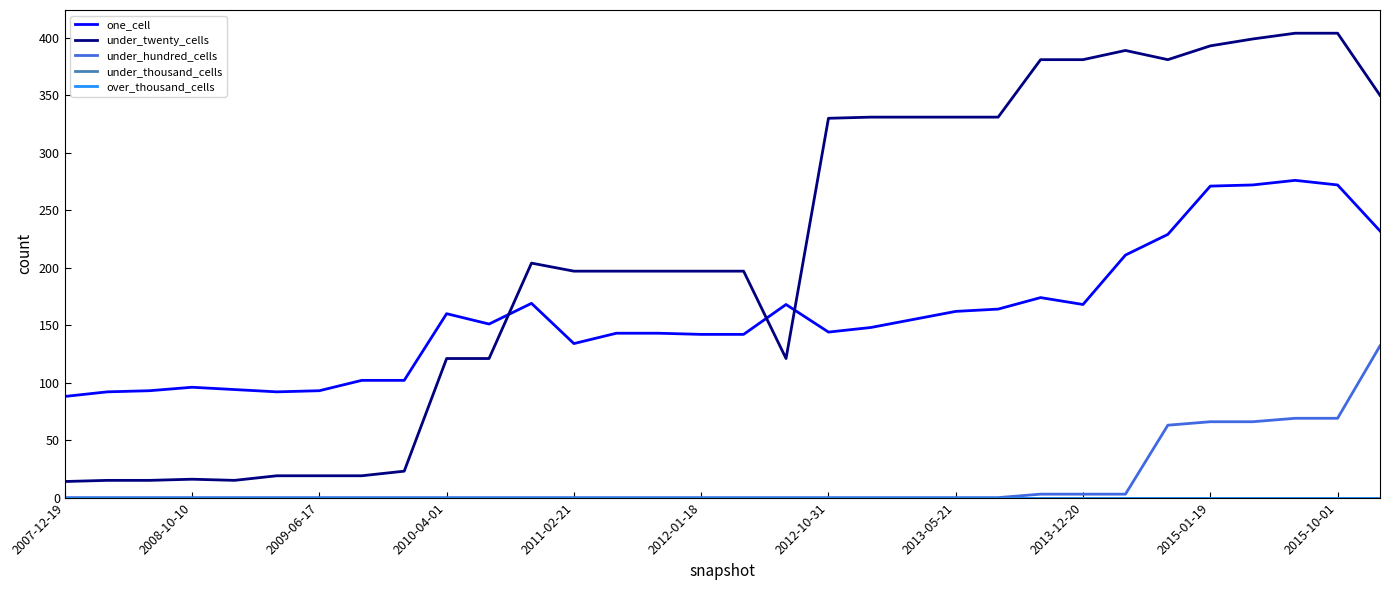

At which category is the sum across all series the highest?

29